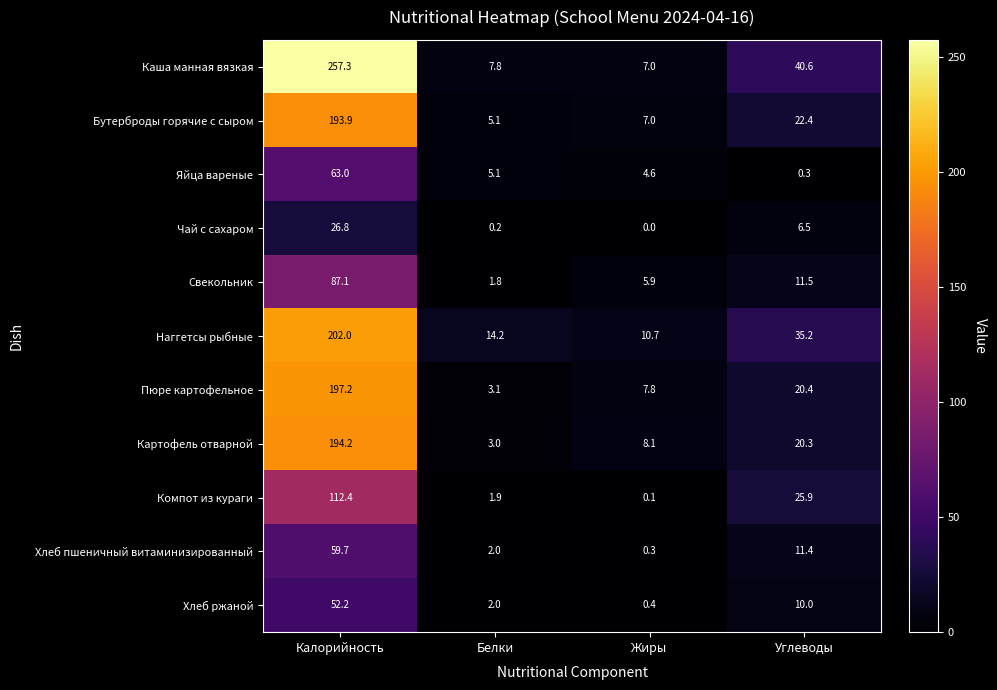

Count the number of categories in the chart.

4